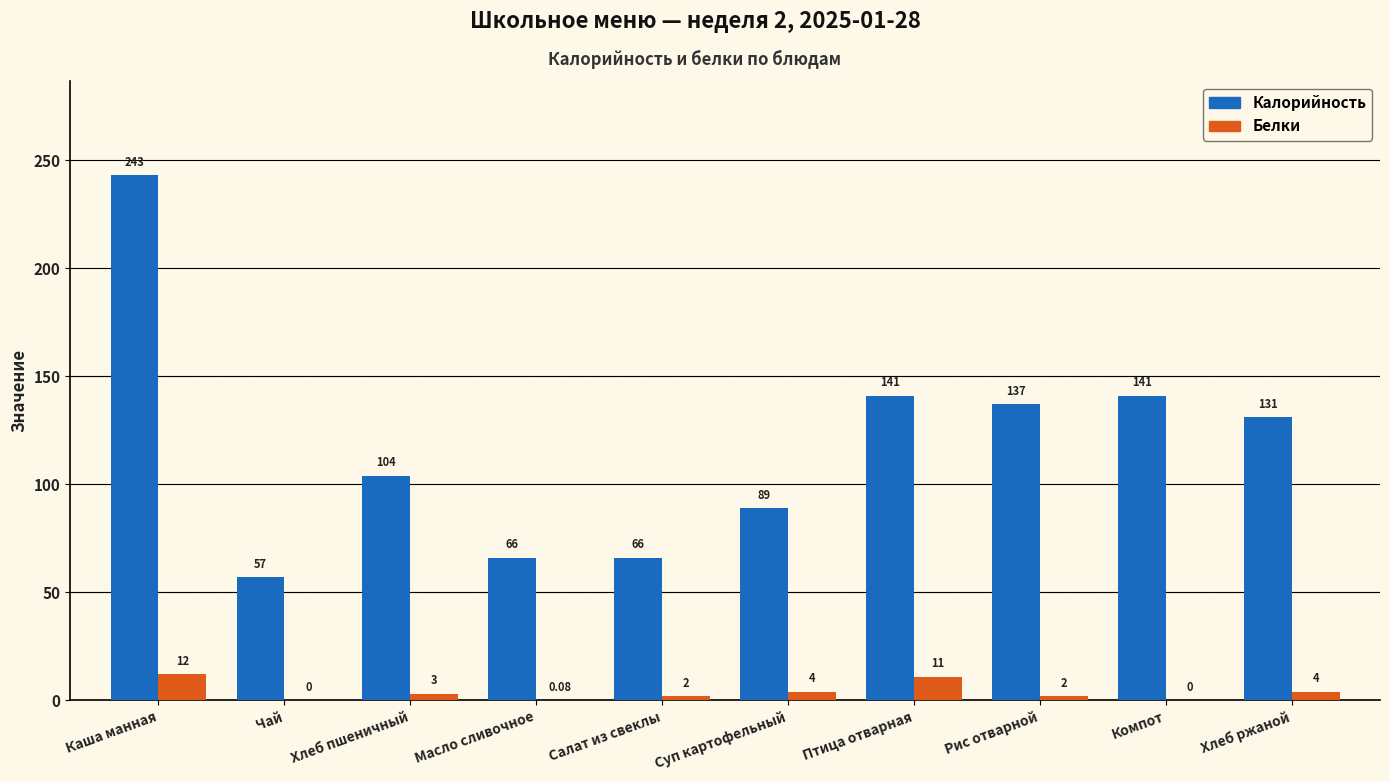

What is the sum of the Калорийность values at Суп картофельный and Хлеб пшеничный?

193.0